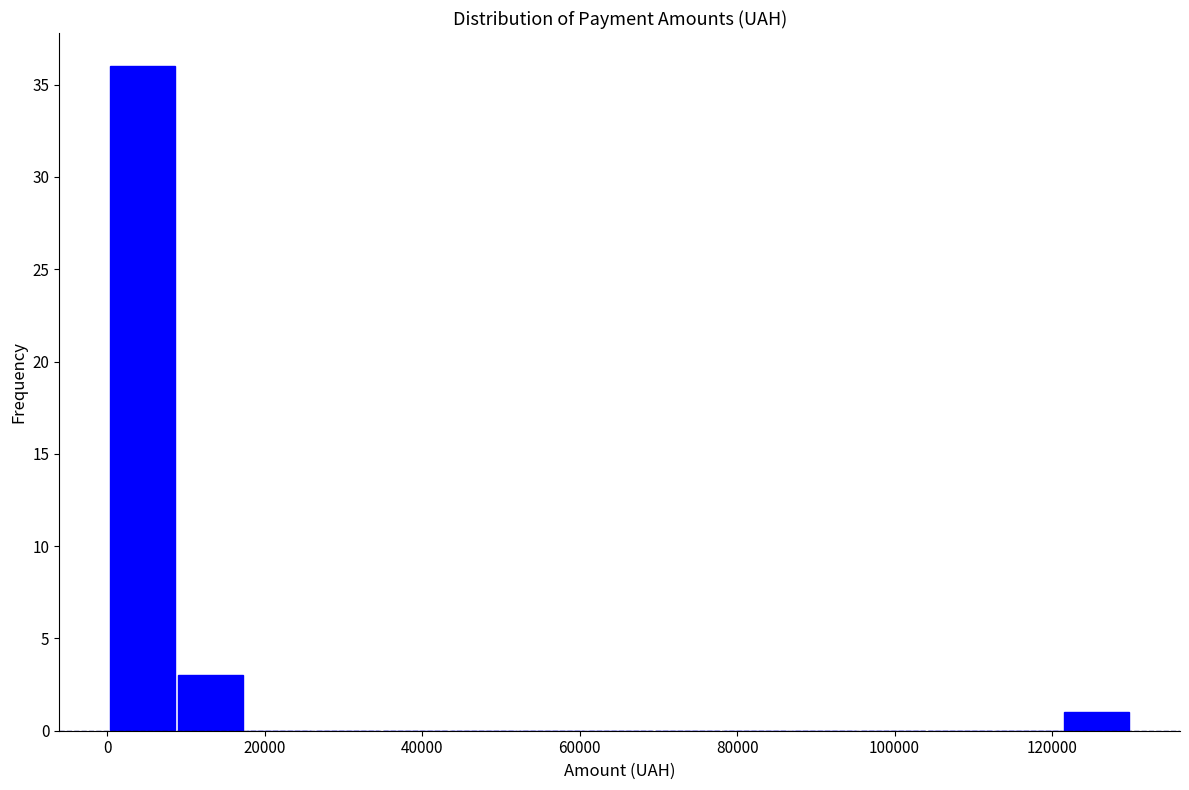

Reading left to right, transcribe this chart: for each bar, give the range it covers on the x-axis and its height. Neither the bar edges nor the heights are printed on the chart, so give them approximately, as read against the axes.

0 to 8000: 36
8000 to 18000: 3
18000 to 26000: 0
26000 to 34000: 0
34000 to 44000: 0
44000 to 52000: 0
52000 to 60000: 0
60000 to 70000: 0
70000 to 78000: 0
78000 to 86000: 0
86000 to 96000: 0
96000 to 104000: 0
104000 to 112000: 0
112000 to 122000: 0
122000 to 130000: 1